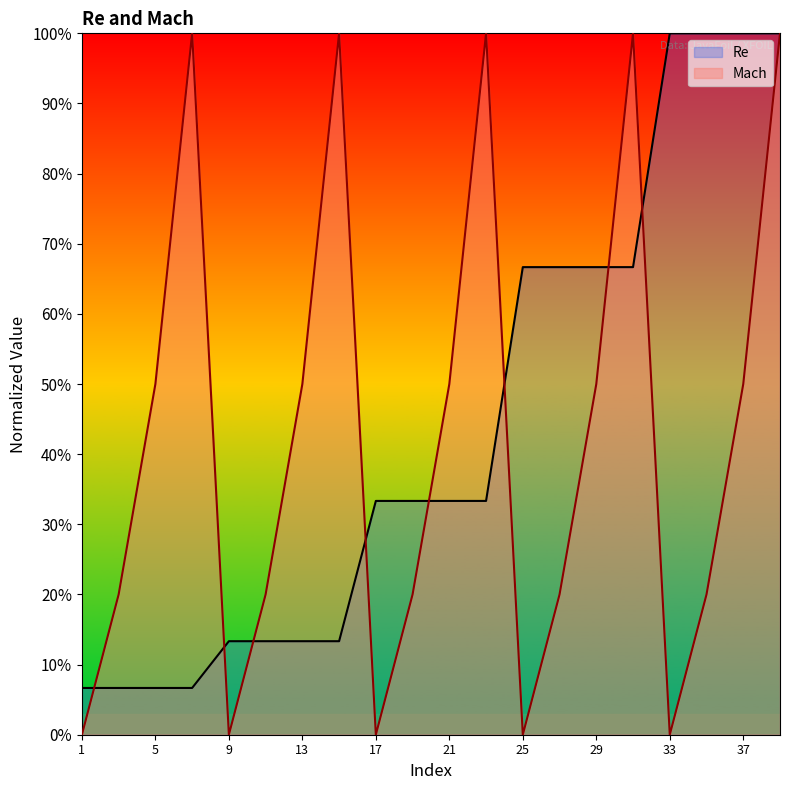

List the series in order of their overall mean, highest first.

Re, Mach